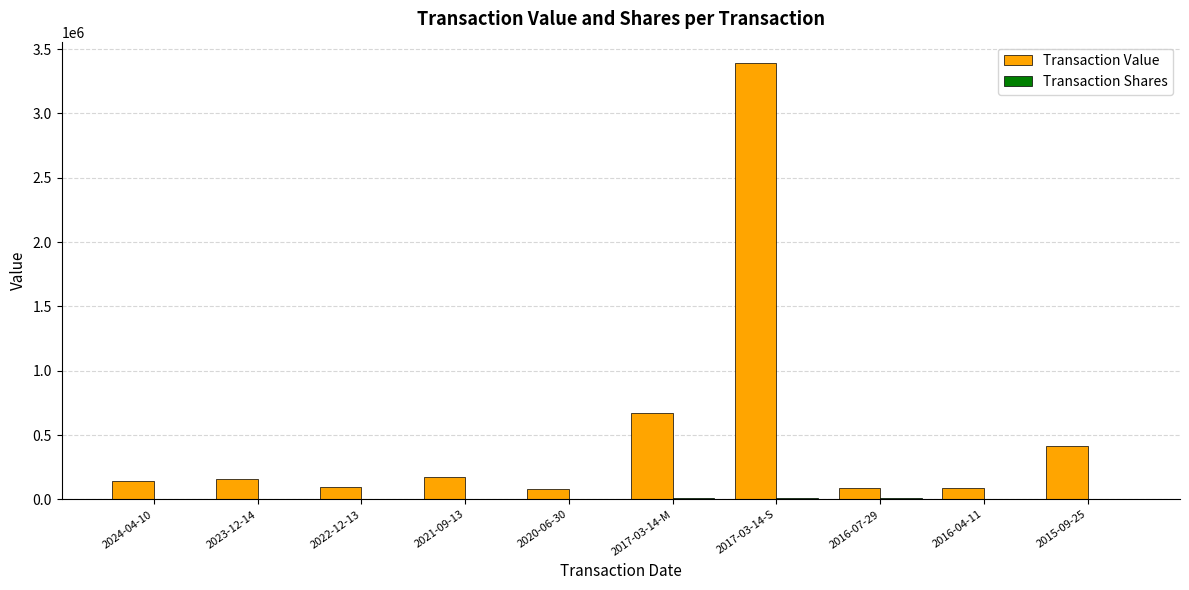

The value of Transaction Value at 2020-06-30 is 80587. True or false?

True